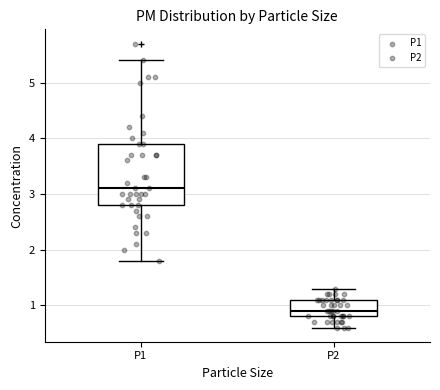

Where does the median line of the box for P2 sit on the y-axis? The values are not printed on the chart, so give them approximately, as read against the axis.

0.9